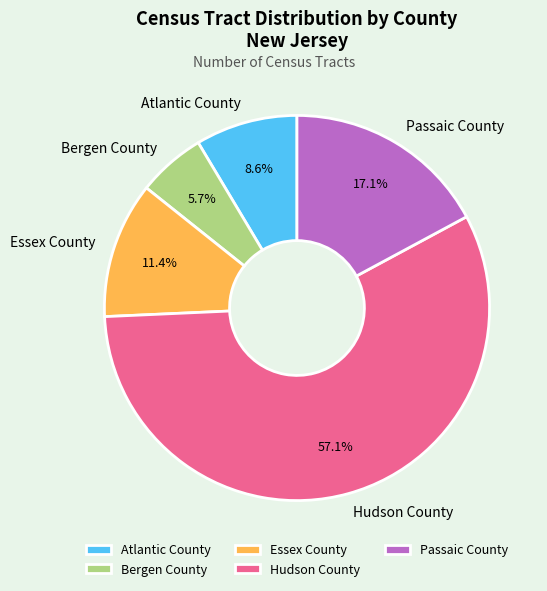

How much of the chart is everything except Essex County?

88.6%